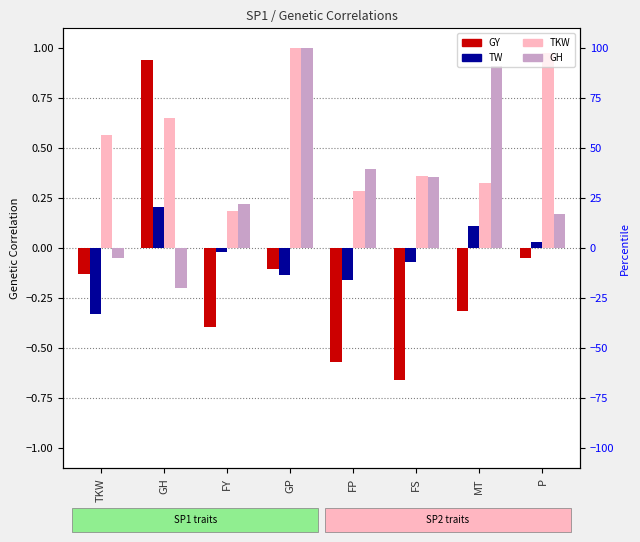

How many data points does each series have?

8